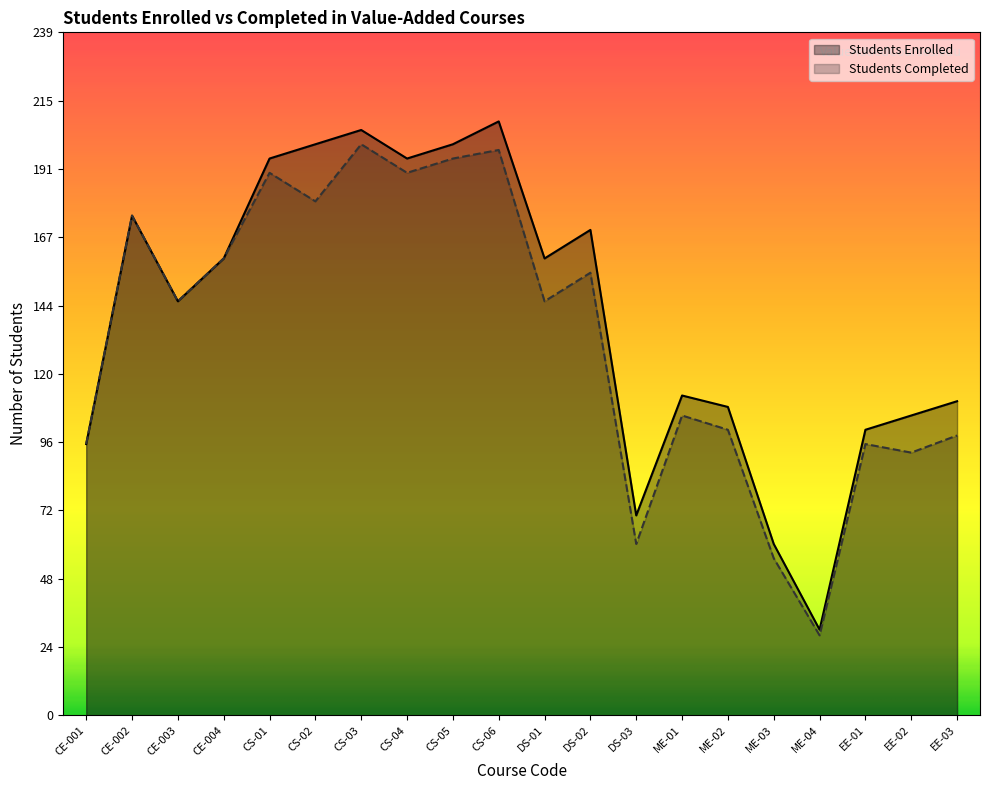

What value does the Students Completed series have at CS-06, to the nearest 50?

200